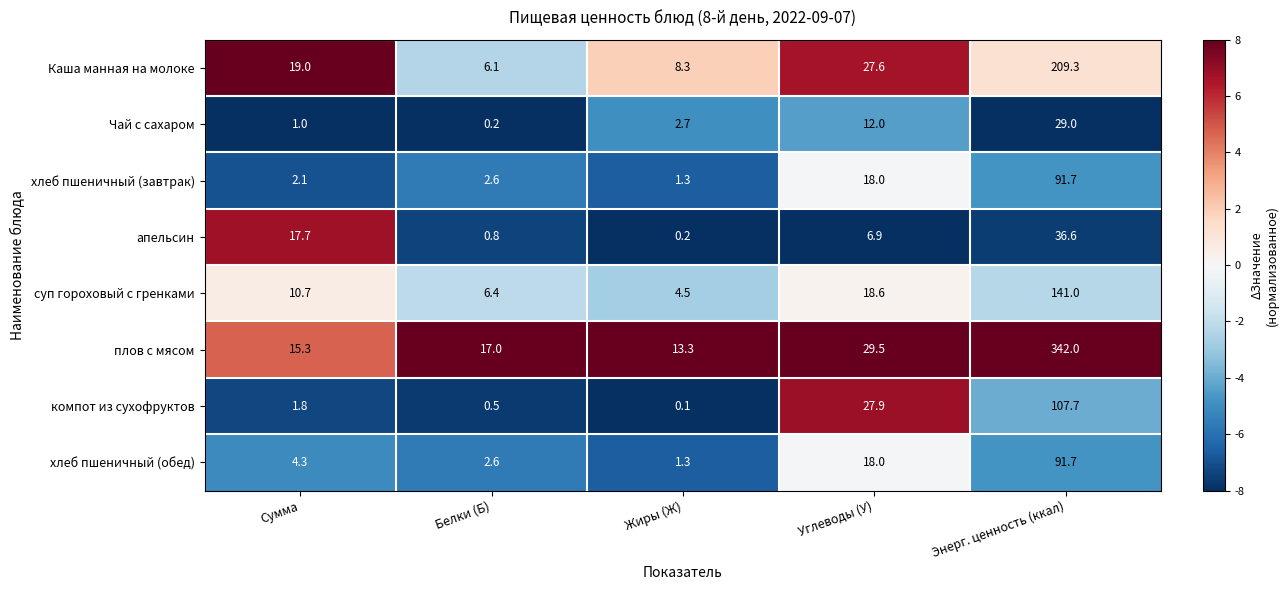

Which series has the largest range (max minus min)?

плов с мясом